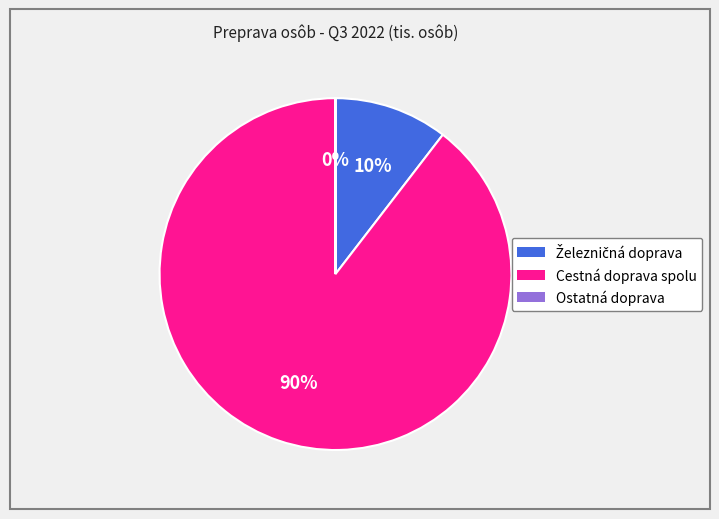

To the nearest percent, what is the difference between the largest and smallest slice percentages?

90%